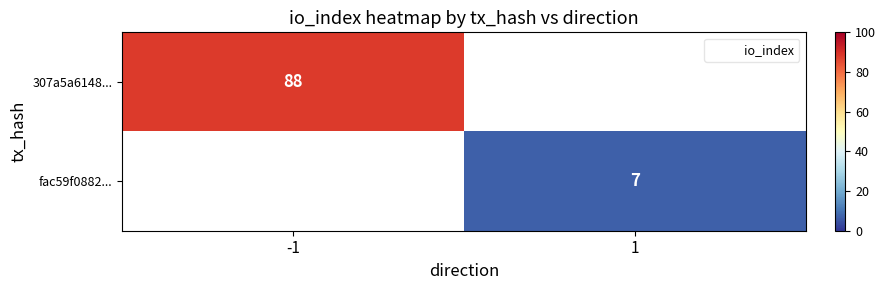

Rank the categories by fac59f0882... value from lowest to highest.

-1, 1